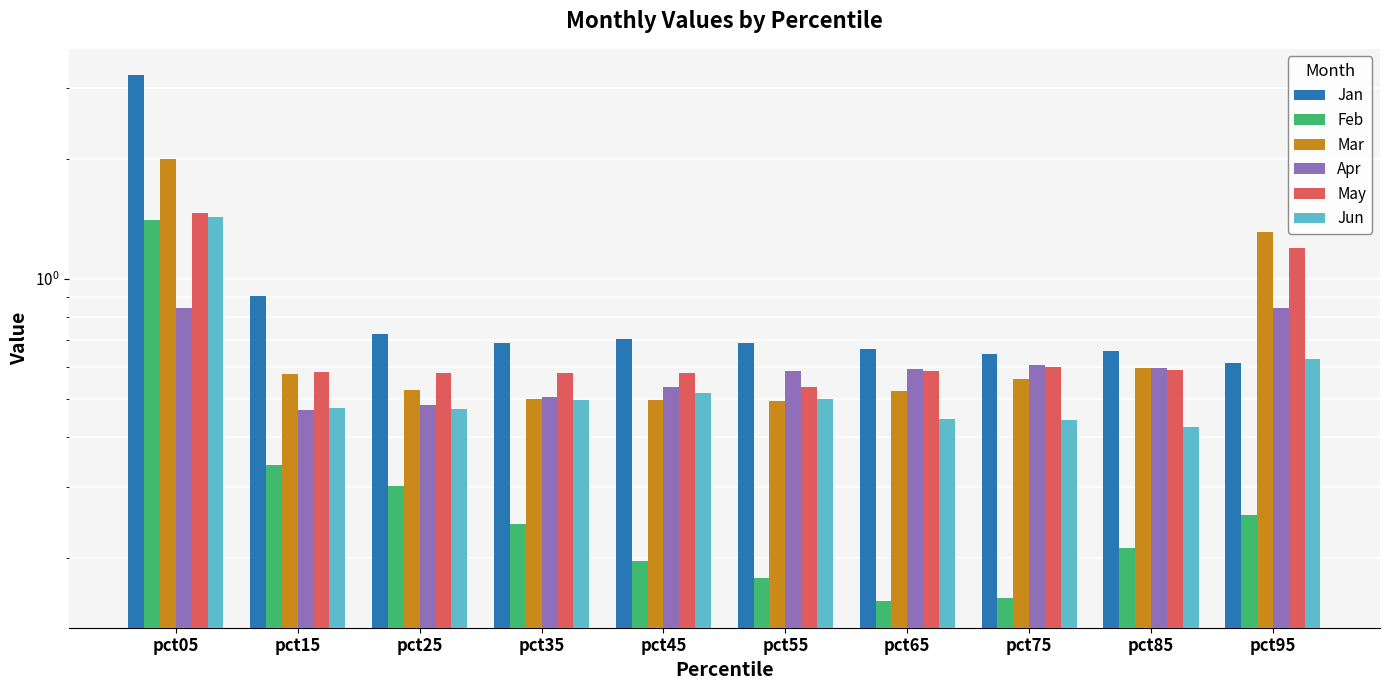

Between pct65 and pct85, which series saw the biggest shift?

Mar